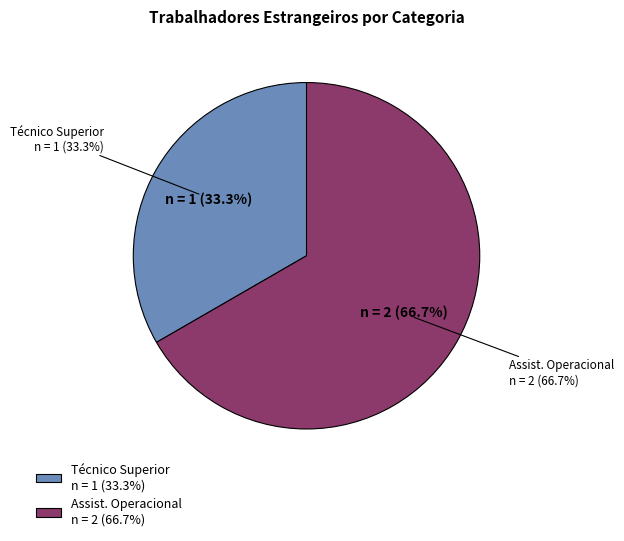

To the nearest percent, what percentage of the pie is Assistente operacional, operário, auxiliar?

67%